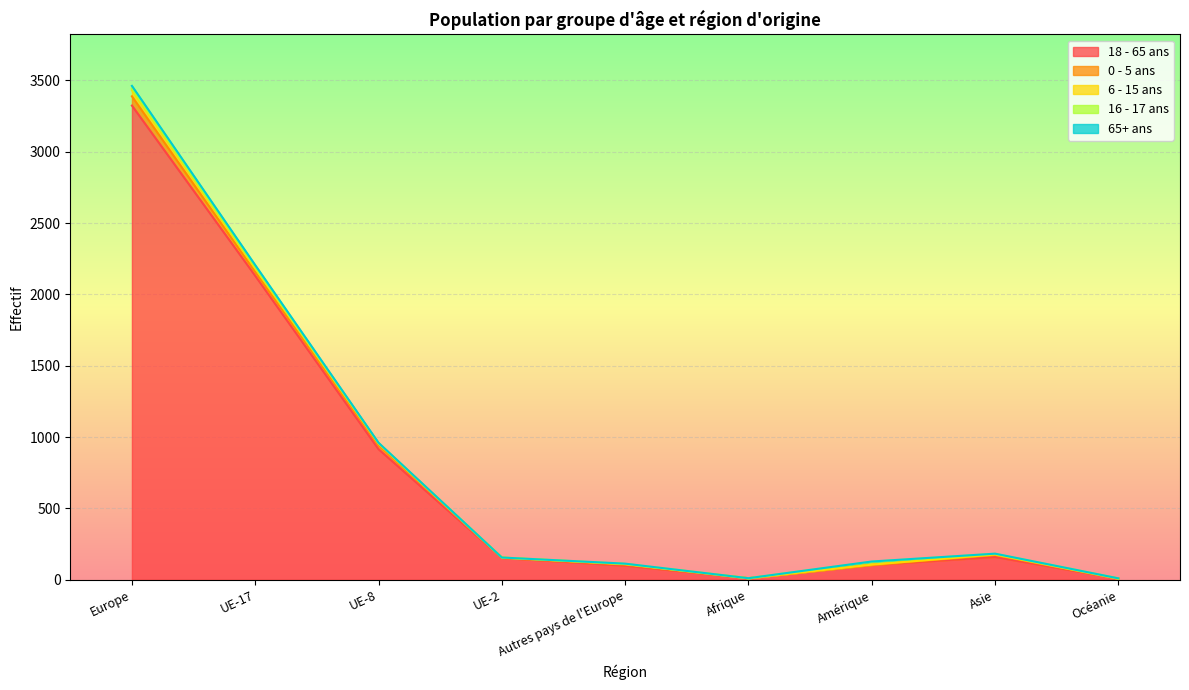

Is it true that 6 - 15 ans equals 6 at Océanie?

False